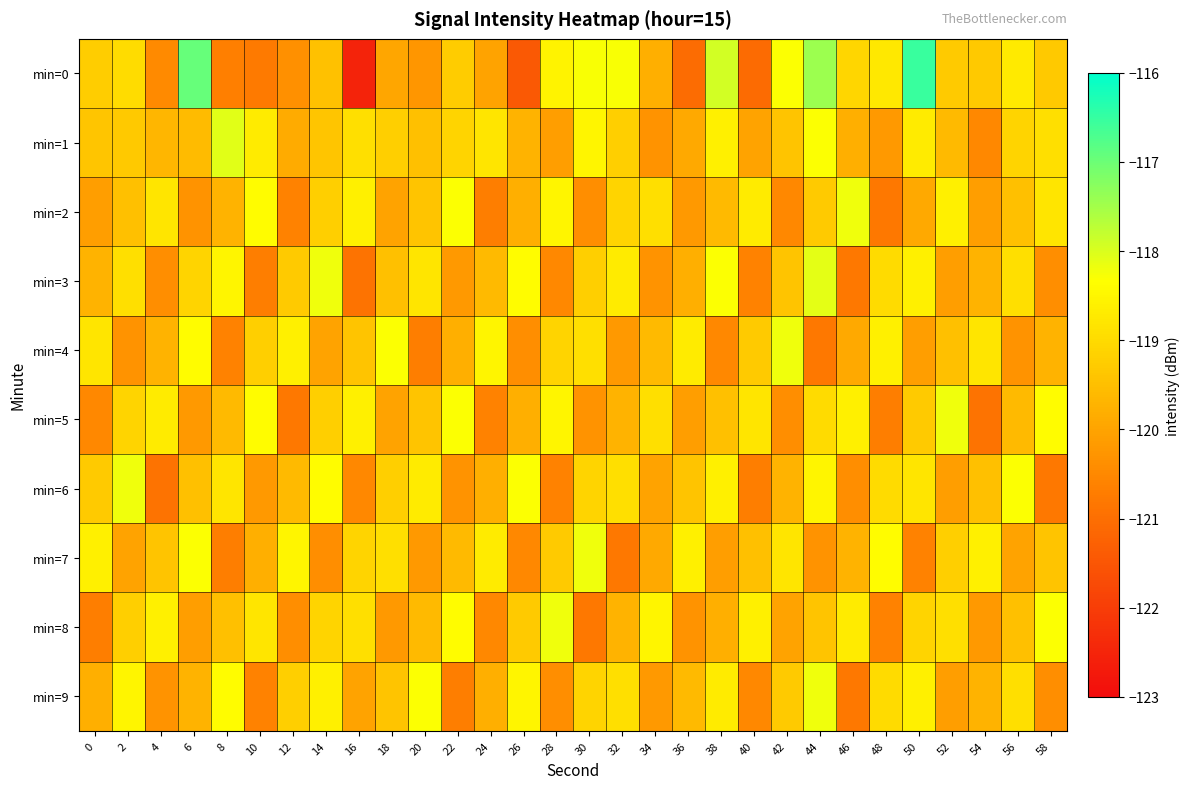

Rank the series at 52 from highest to lowest value.

min=5, min=2, min=8, min=7, min=0, min=4, min=1, min=3, min=6, min=9